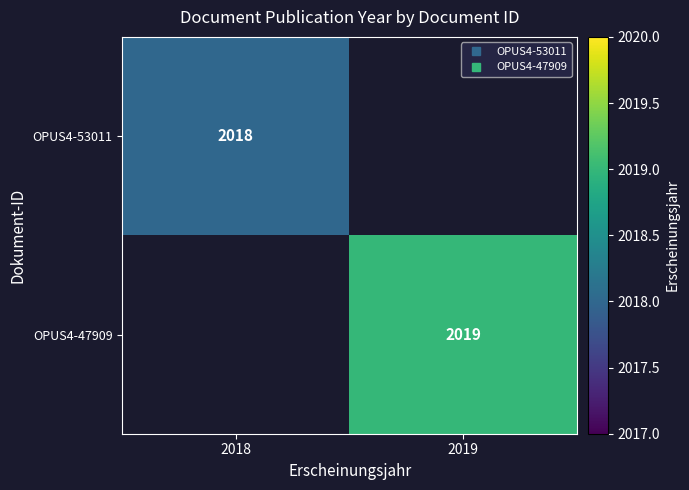

Is the value of OPUS4-53011 at 2018 greater than the value of OPUS4-47909 at 2018?

No